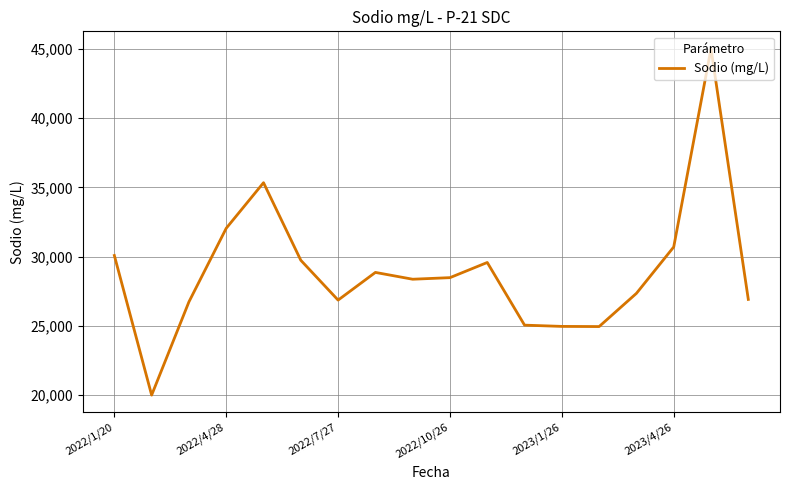

What is the greatest value displayed?

45011.3